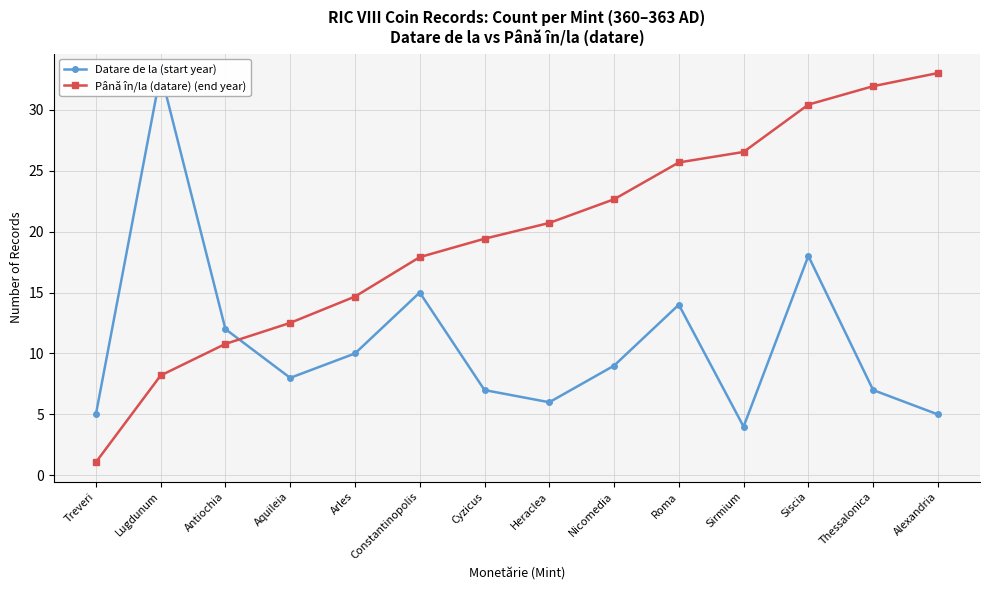

How many values in the Datare de la (start year) series exceed 9?

6